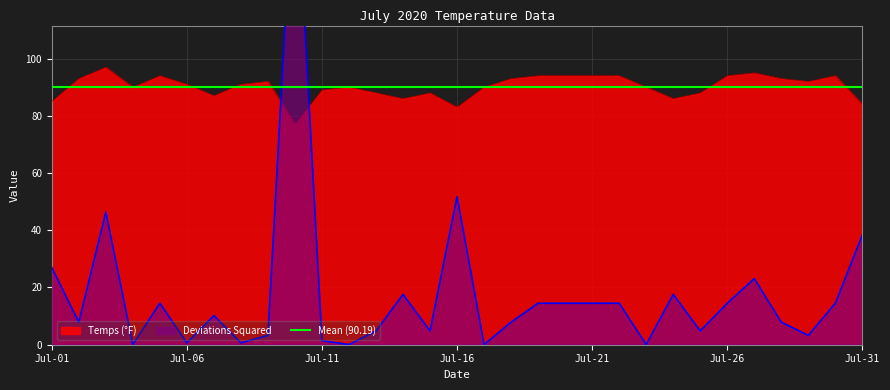

What is the lowest value of the Temps (°F) series?

77